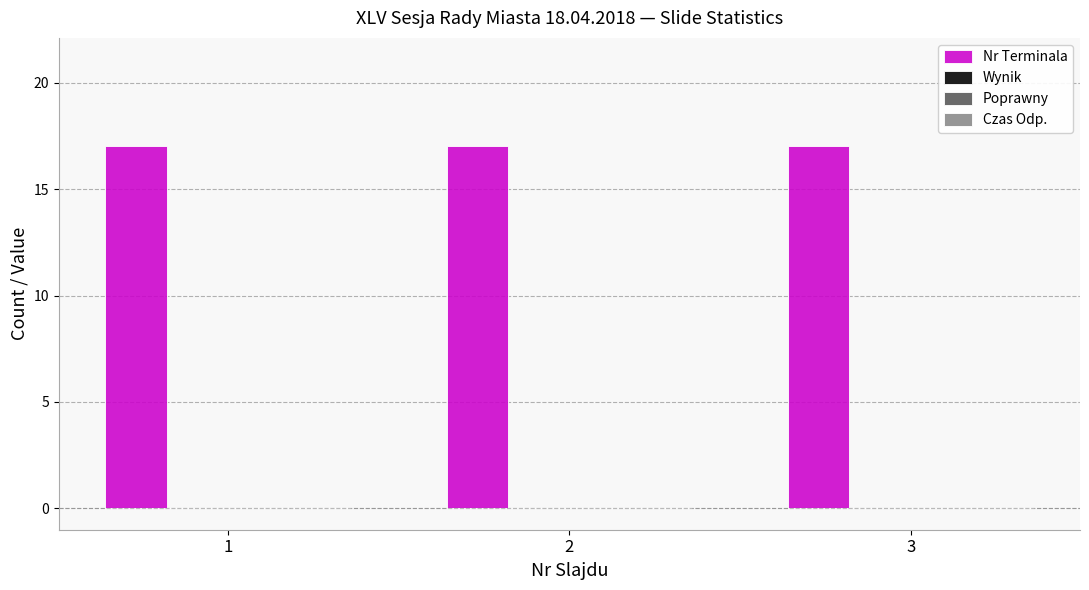

Which has a higher value, 2 or 1?

2